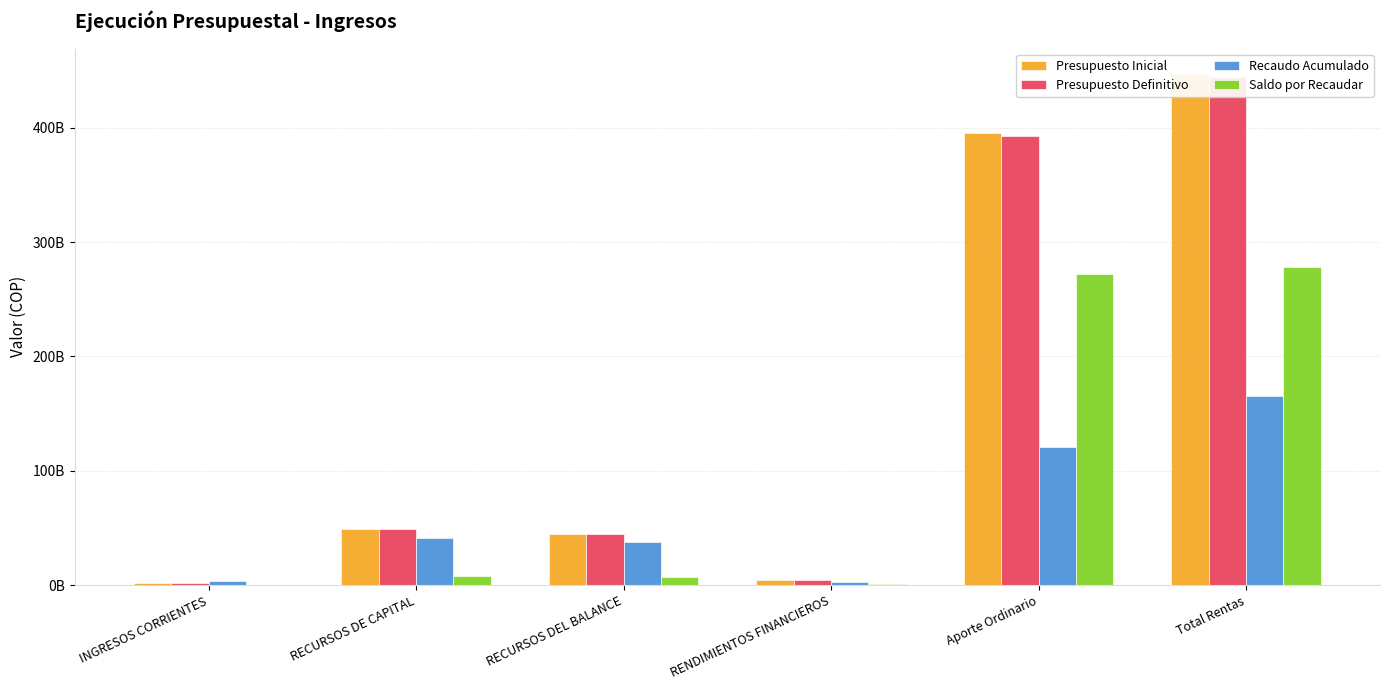

Rank the series by their maximum value, from highest to lowest.

Presupuesto Inicial, Presupuesto Definitivo, Saldo por Recaudar, Recaudo Acumulado